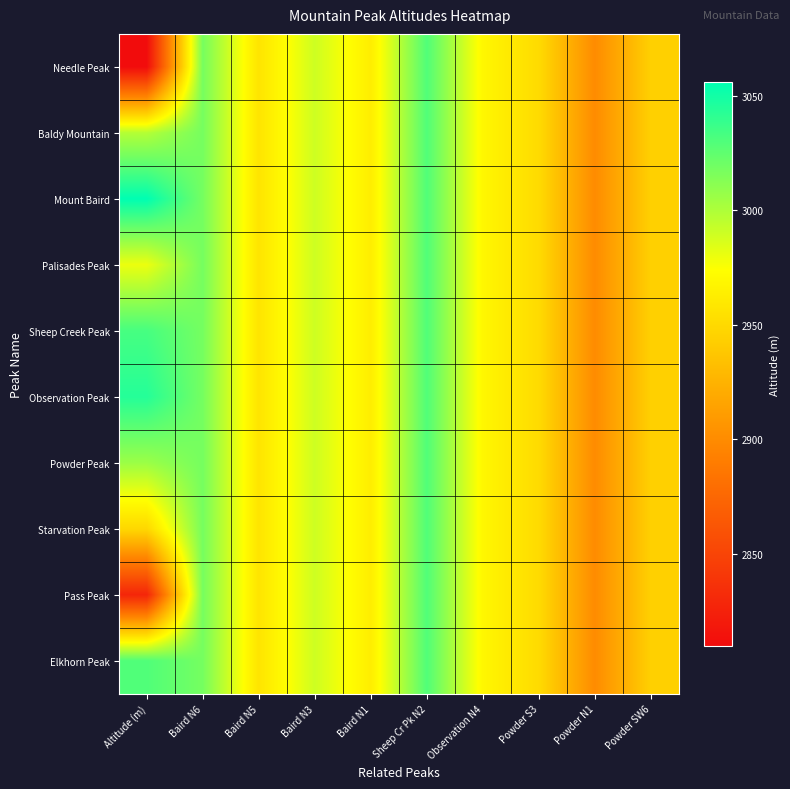

Count the number of data series in this chart.

10